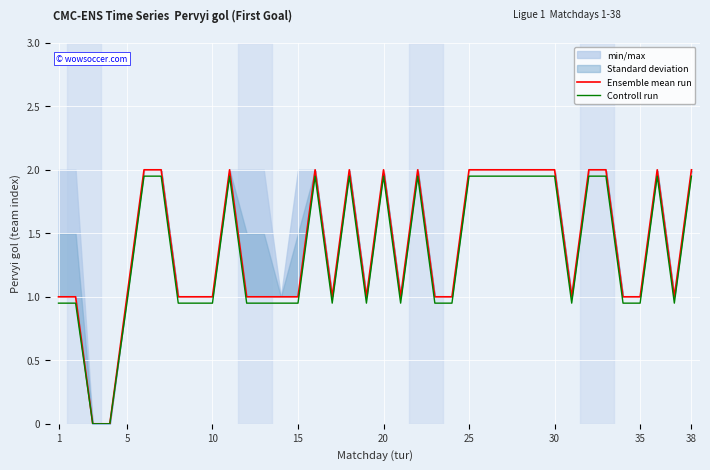

Which series has the largest range (max minus min)?

Ensemble mean run